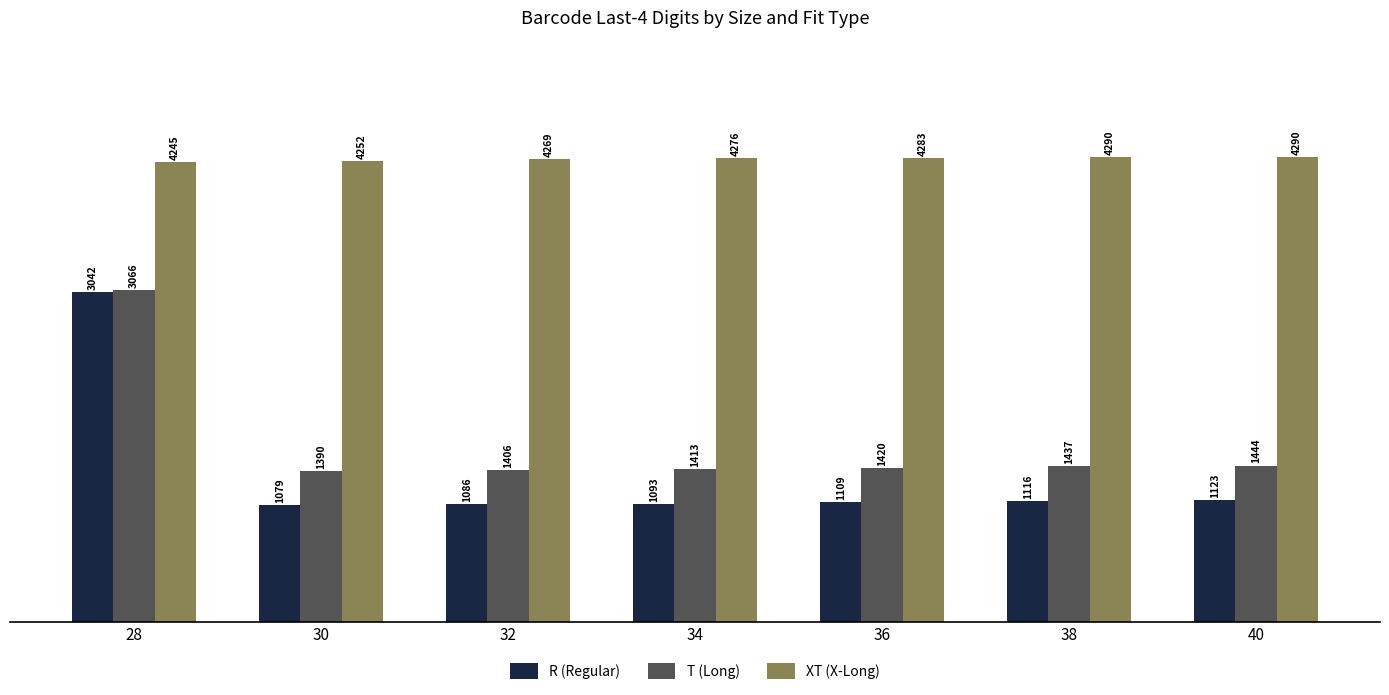

What are all the series names shown in the legend?

R (Regular), T (Long), XT (X-Long)